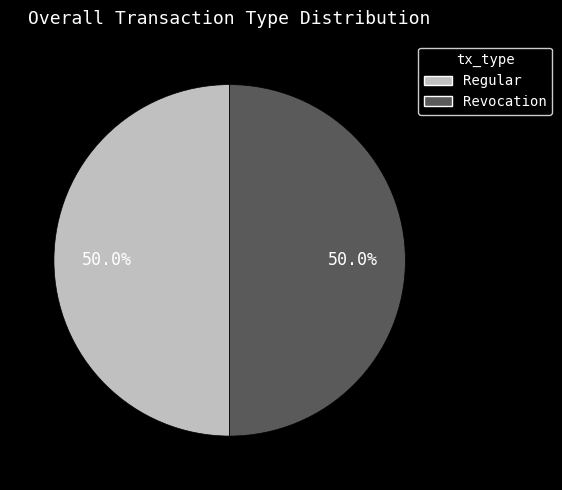

Approximately how many times larger is the value at Regular compared to Revocation?

1.0